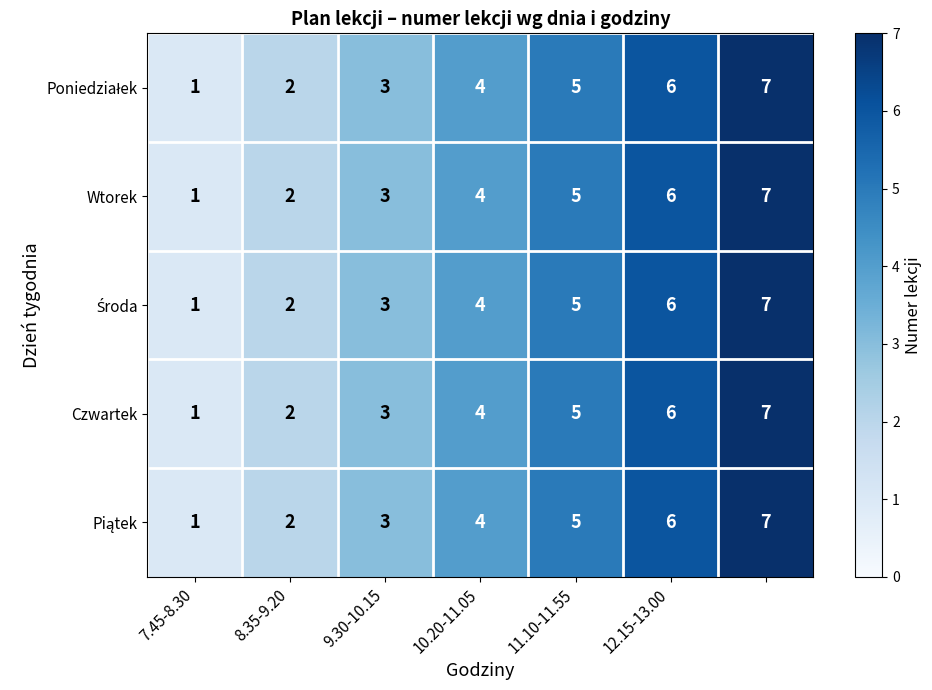

How many data points in Czwartek are less than 4?

3